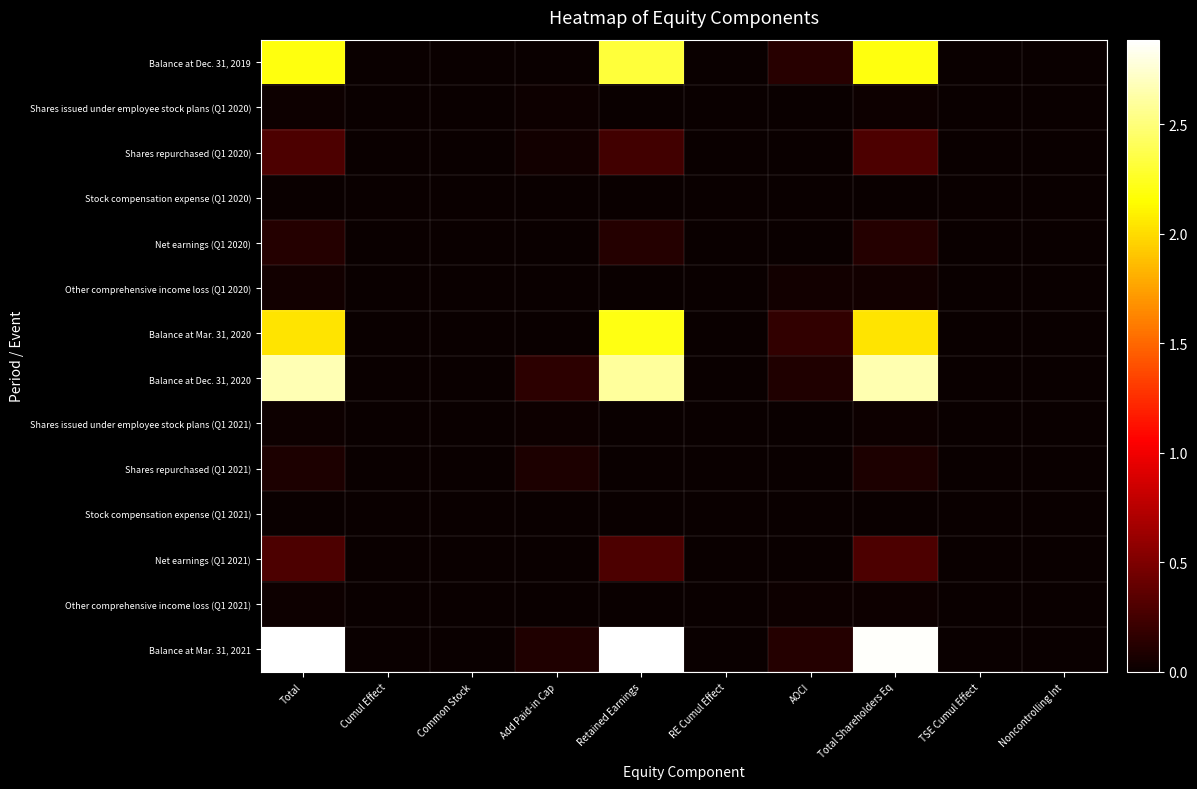

Reading left to right, extract all data points from this chart.

Balance at Dec. 31, 2019: Total=2197219	Cumul Effect=6074	Common Stock=1696	Add Paid-in Cap=3203	Retained Earnings=2321316	RE Cumul Effect=6074	AOCI=131187	Total Shareholders Eq=2195028	TSE Cumul Effect=6074	Noncontrolling Int=2191
Shares issued under employee stock plans (Q1 2020): Total=22003	Cumul Effect=0	Common Stock=6	Add Paid-in Cap=21997	Retained Earnings=0	RE Cumul Effect=0	AOCI=0	Total Shareholders Eq=22003	TSE Cumul Effect=0	Noncontrolling Int=0
Shares repurchased (Q1 2020): Total=283240	Cumul Effect=0	Common Stock=40	Add Paid-in Cap=35799	Retained Earnings=247401	RE Cumul Effect=0	AOCI=0	Total Shareholders Eq=283240	TSE Cumul Effect=0	Noncontrolling Int=0
Stock compensation expense (Q1 2020): Total=11156	Cumul Effect=0	Common Stock=0	Add Paid-in Cap=11156	Retained Earnings=0	RE Cumul Effect=0	AOCI=0	Total Shareholders Eq=11156	TSE Cumul Effect=0	Noncontrolling Int=0
Net earnings (Q1 2020): Total=122782	Cumul Effect=0	Common Stock=0	Add Paid-in Cap=0	Retained Earnings=122344	RE Cumul Effect=0	AOCI=0	Total Shareholders Eq=122344	TSE Cumul Effect=0	Noncontrolling Int=438
Other comprehensive income loss (Q1 2020): Total=38849	Cumul Effect=0	Common Stock=0	Add Paid-in Cap=0	Retained Earnings=0	RE Cumul Effect=0	AOCI=38559	Total Shareholders Eq=38559	TSE Cumul Effect=0	Noncontrolling Int=290
Balance at Mar. 31, 2020: Total=2037145	Cumul Effect=0	Common Stock=1662	Add Paid-in Cap=682	Retained Earnings=2202208	RE Cumul Effect=0	AOCI=169746	Total Shareholders Eq=2034806	TSE Cumul Effect=0	Noncontrolling Int=2339
Balance at Dec. 31, 2020: Total=2663227	Cumul Effect=0	Common Stock=1693	Add Paid-in Cap=157496	Retained Earnings=2600201	RE Cumul Effect=0	AOCI=99753	Total Shareholders Eq=2659637	TSE Cumul Effect=0	Noncontrolling Int=3590
Shares issued under employee stock plans (Q1 2021): Total=18482	Cumul Effect=0	Common Stock=4	Add Paid-in Cap=18478	Retained Earnings=0	RE Cumul Effect=0	AOCI=0	Total Shareholders Eq=18482	TSE Cumul Effect=0	Noncontrolling Int=0
Shares repurchased (Q1 2021): Total=85997	Cumul Effect=0	Common Stock=9	Add Paid-in Cap=85988	Retained Earnings=0	RE Cumul Effect=0	AOCI=0	Total Shareholders Eq=85997	TSE Cumul Effect=0	Noncontrolling Int=0
Stock compensation expense (Q1 2021): Total=11185	Cumul Effect=0	Common Stock=0	Add Paid-in Cap=11185	Retained Earnings=0	RE Cumul Effect=0	AOCI=0	Total Shareholders Eq=11185	TSE Cumul Effect=0	Noncontrolling Int=0
Net earnings (Q1 2021): Total=287950	Cumul Effect=0	Common Stock=0	Add Paid-in Cap=0	Retained Earnings=287220	RE Cumul Effect=0	AOCI=0	Total Shareholders Eq=287220	TSE Cumul Effect=0	Noncontrolling Int=730
Other comprehensive income loss (Q1 2021): Total=16197	Cumul Effect=0	Common Stock=0	Add Paid-in Cap=0	Retained Earnings=0	RE Cumul Effect=0	AOCI=15733	Total Shareholders Eq=15733	TSE Cumul Effect=0	Noncontrolling Int=464
Balance at Mar. 31, 2021: Total=2878650	Cumul Effect=0	Common Stock=1688	Add Paid-in Cap=101269	Retained Earnings=2887323	RE Cumul Effect=0	AOCI=115486	Total Shareholders Eq=2874794	TSE Cumul Effect=0	Noncontrolling Int=3856